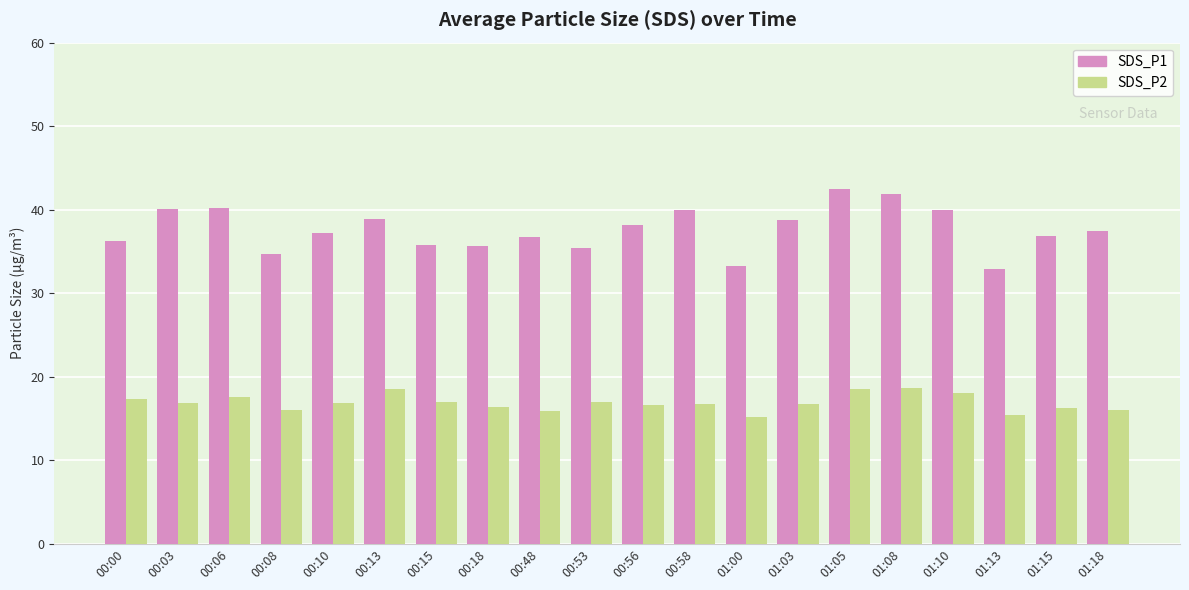

Rank the series by their average value, from highest to lowest.

SDS_P1, SDS_P2